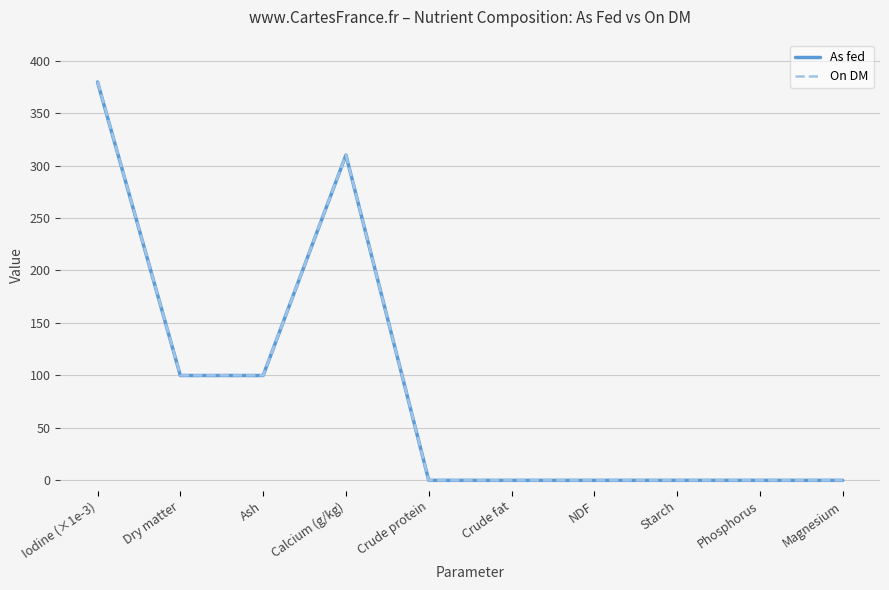

The value of On DM at Crude fat is 0.0. True or false?

True